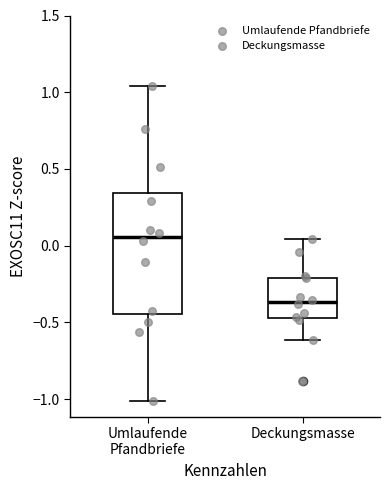

Reading left to right, transcribe this box plot: for each box, give where its median line is, the range the box spans, and where its two whiskers end, as read against the y-axis. The values are not printed on the chart, so give them approximately, as read against the axis.

Umlaufende Pfandbriefe: median 0.05, box -0.45 to 0.35, whiskers -1.00 to 1.05
Deckungsmasse: median -0.35, box -0.45 to -0.20, whiskers -0.60 to 0.05